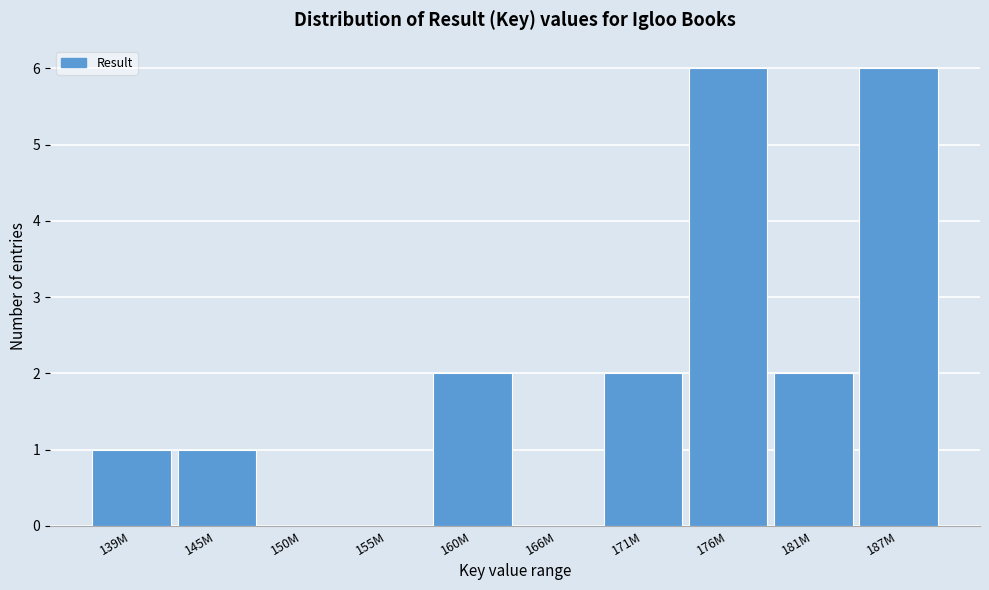

Reading left to right, transcribe all the data shown in this chart.

139M=1	145M=1	150M=0	155M=0	160M=2	166M=0	171M=2	176M=6	181M=2	187M=6